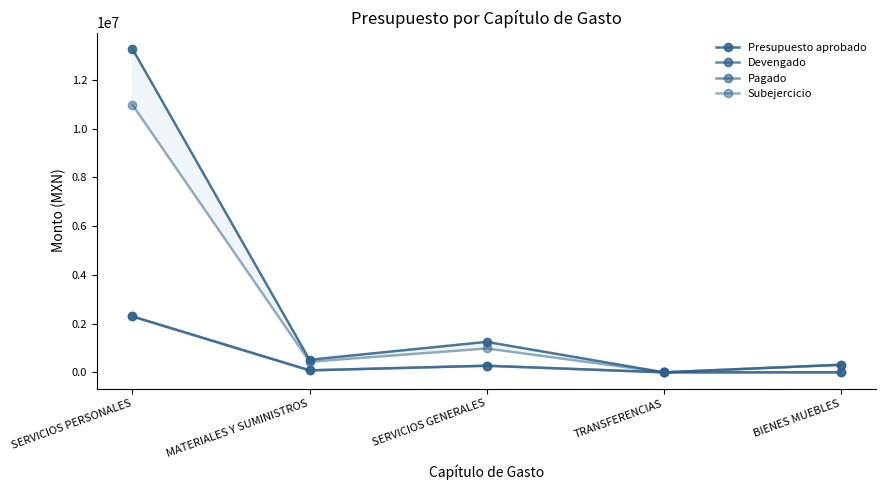

What is the sum of all Subejercicio values?

12703369.6